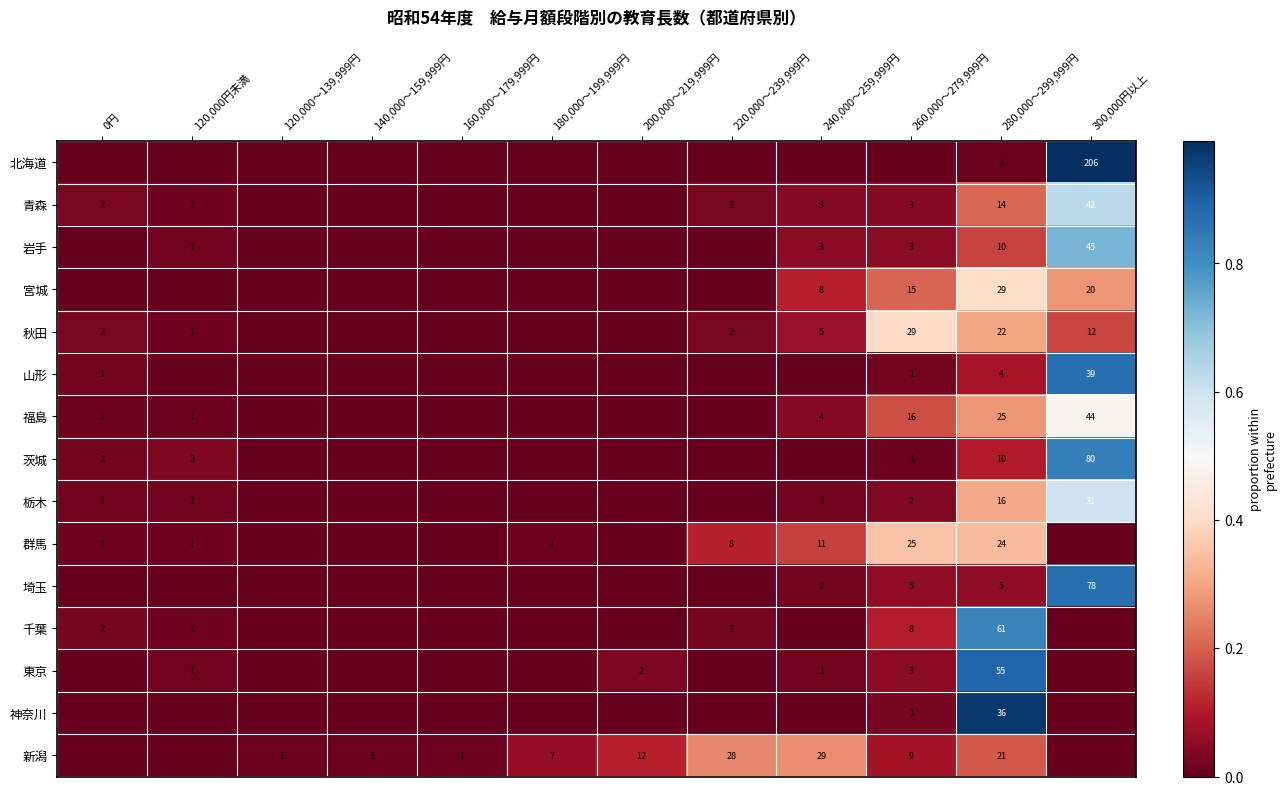

What is the greatest value displayed?

1.0